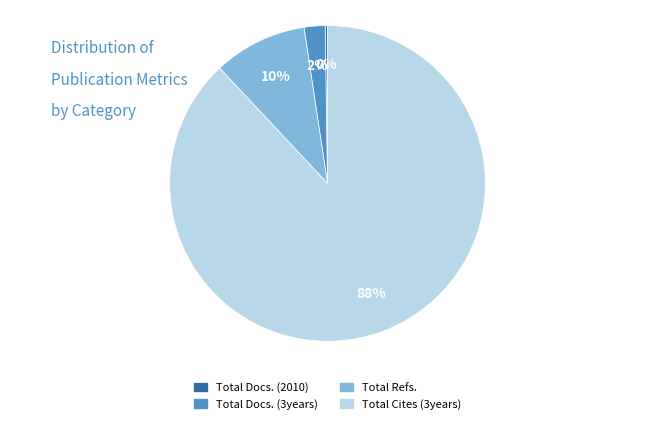

What percentage is the Total Docs. (3years) slice, to the nearest percent?

2%